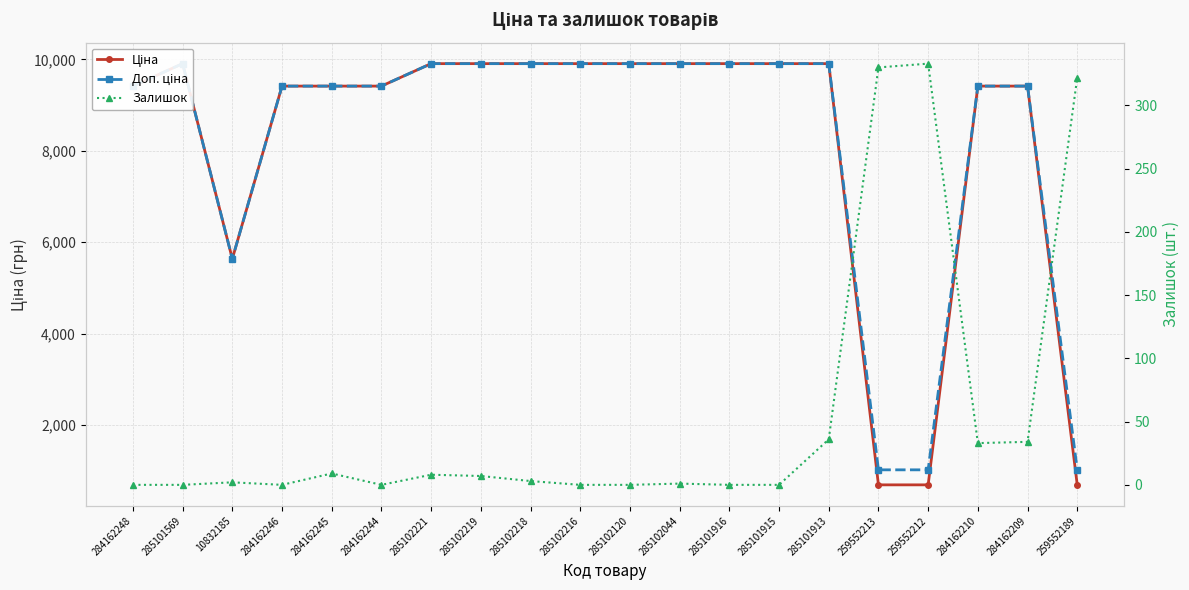

At which label does Залишок reach its minimum?

284162248